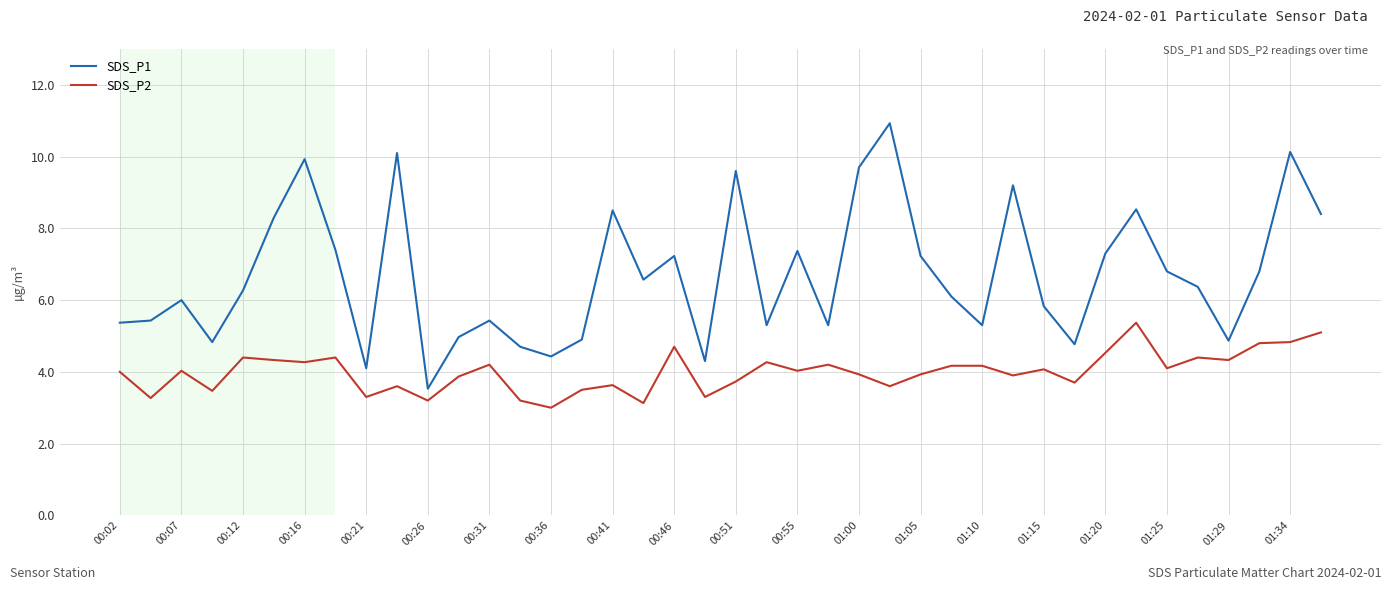

What is the greatest value displayed?

10.9